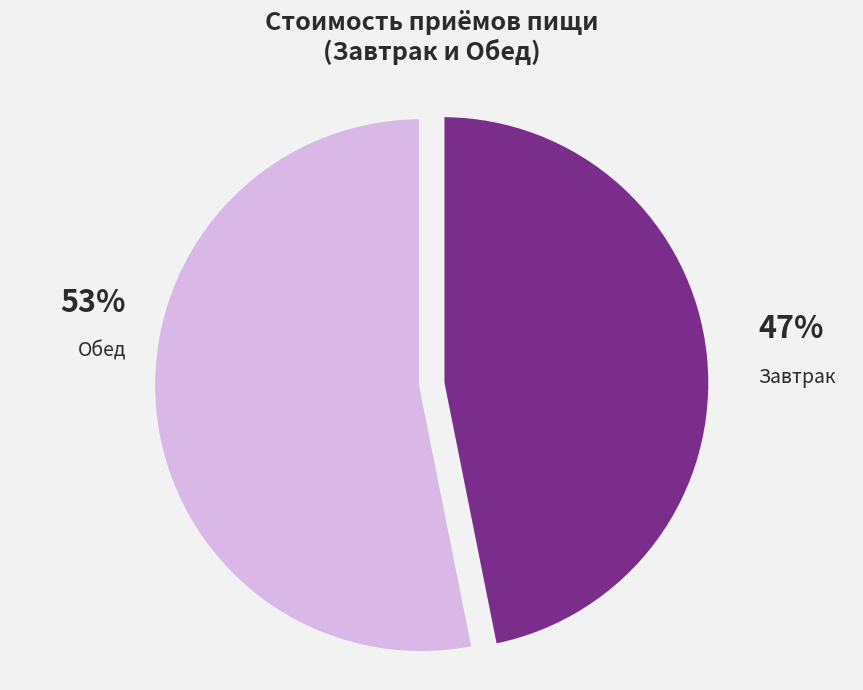

Which slice is the smallest?

Завтрак